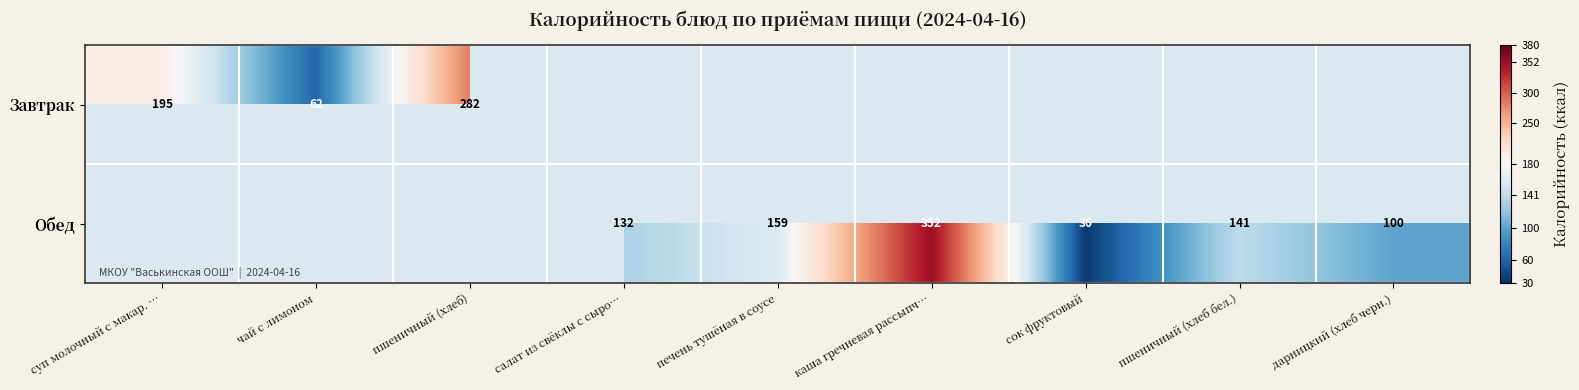

Is it true that Обед equals 21 at дарницкий (хлеб черн.)?

False